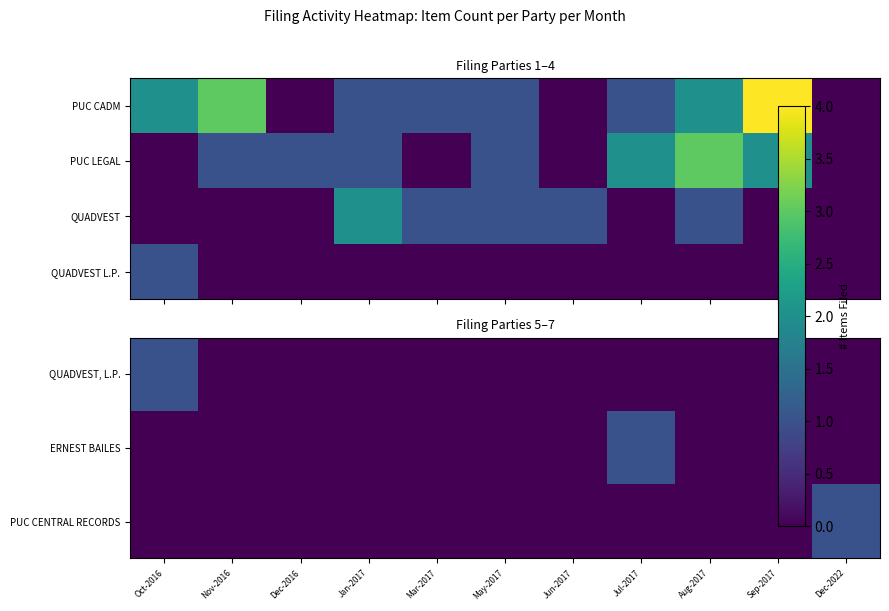

At which category is the sum across all series the highest?

Oct-2016